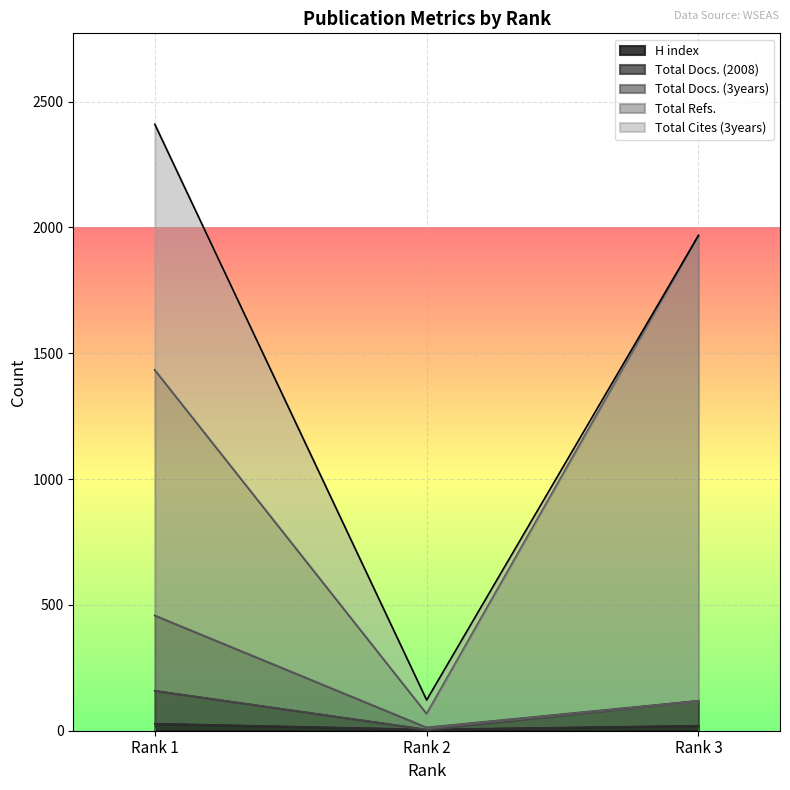

True or false: Total Docs. (2008) has a value of 177 at Rank 1.

False